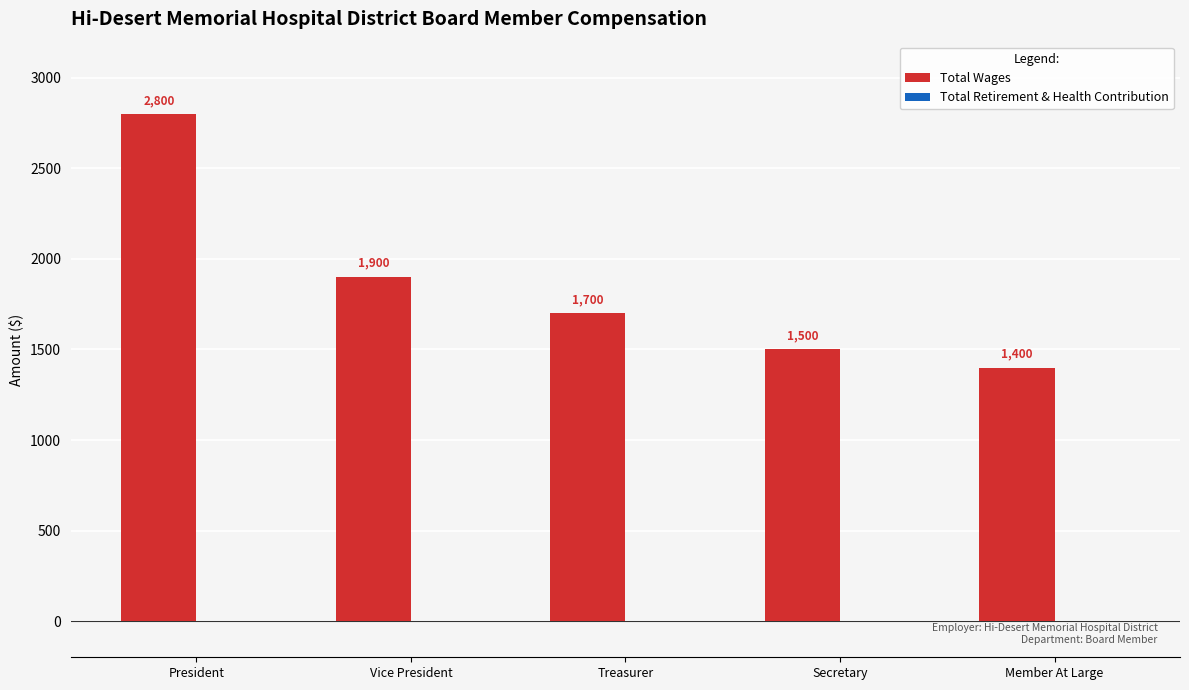

What is the ratio of the value at Treasurer to the value at Secretary?

1.1